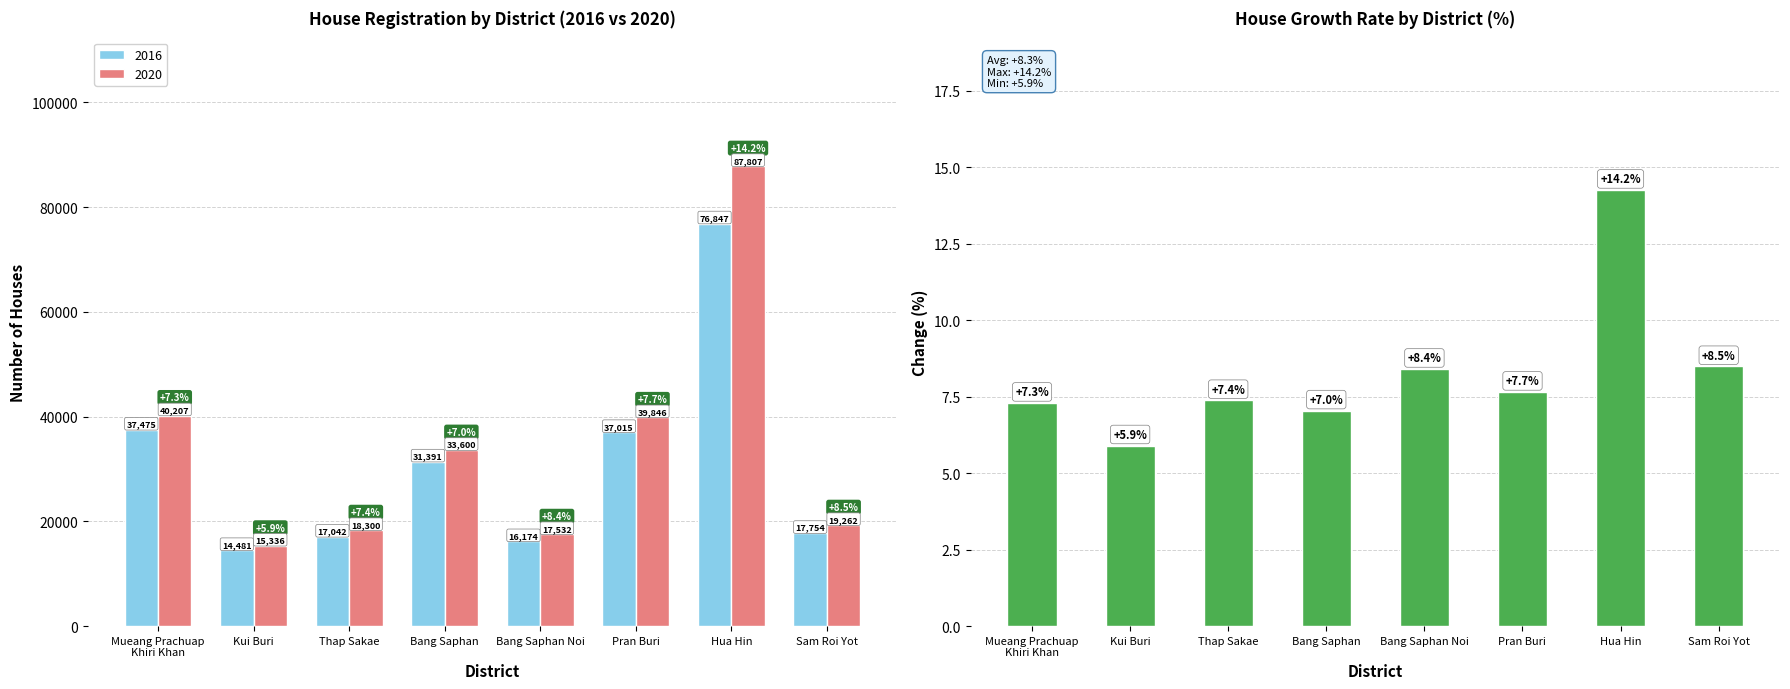

What is the change in value from Kui Buri to Hua Hin?

+8.3